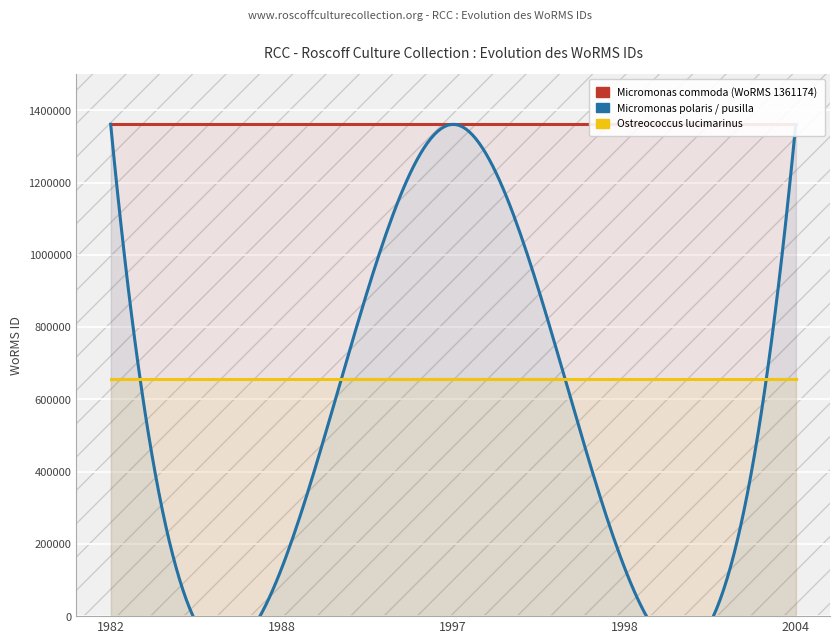

Where is the first local minimum for Micromonas polaris / pusilla?

1988